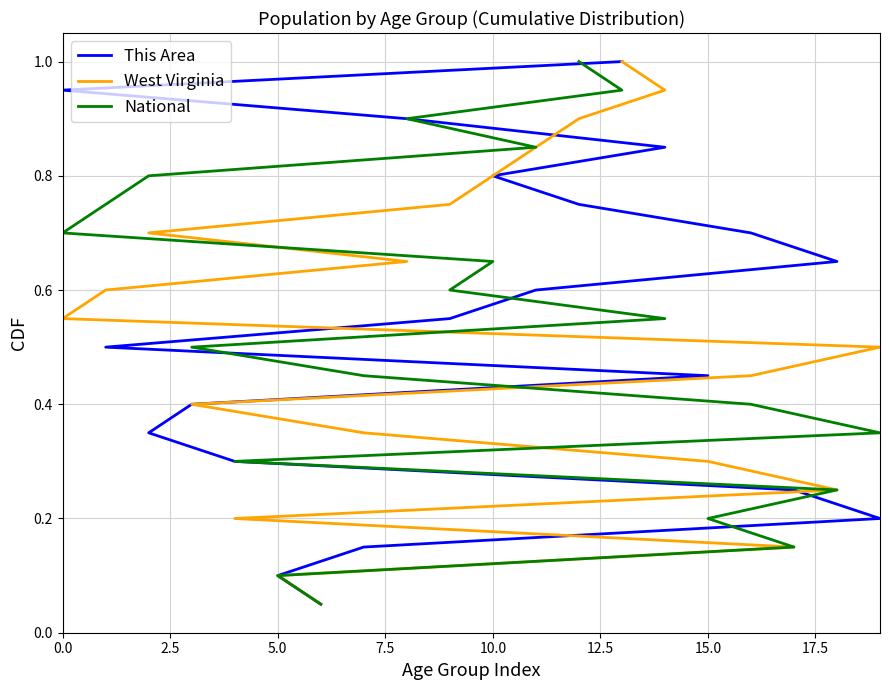

At how many categories does at least one series exceed 0?

20